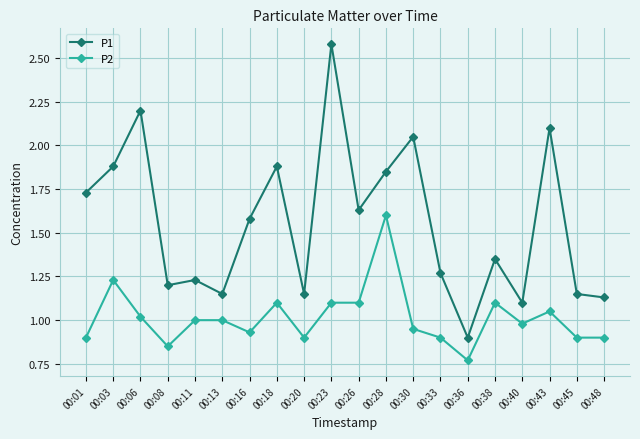

At which category does P1 reach its first local peak?

00:06